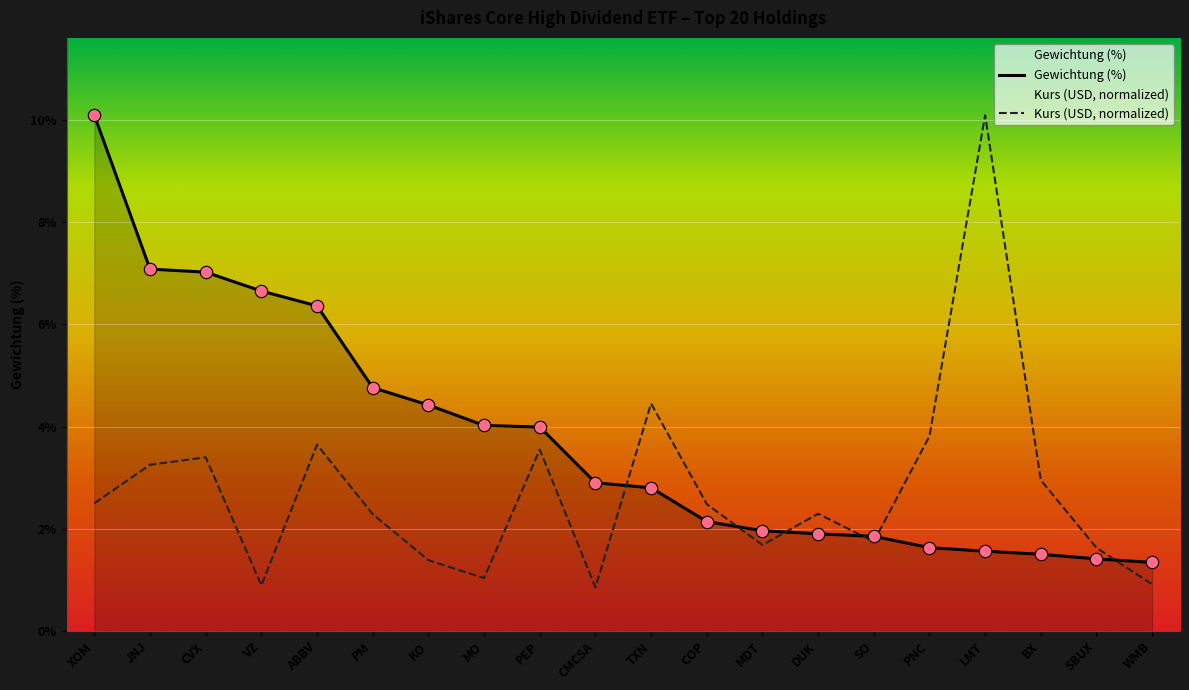

Which series reaches the maximum Y coordinate?

Gewichtung (%)